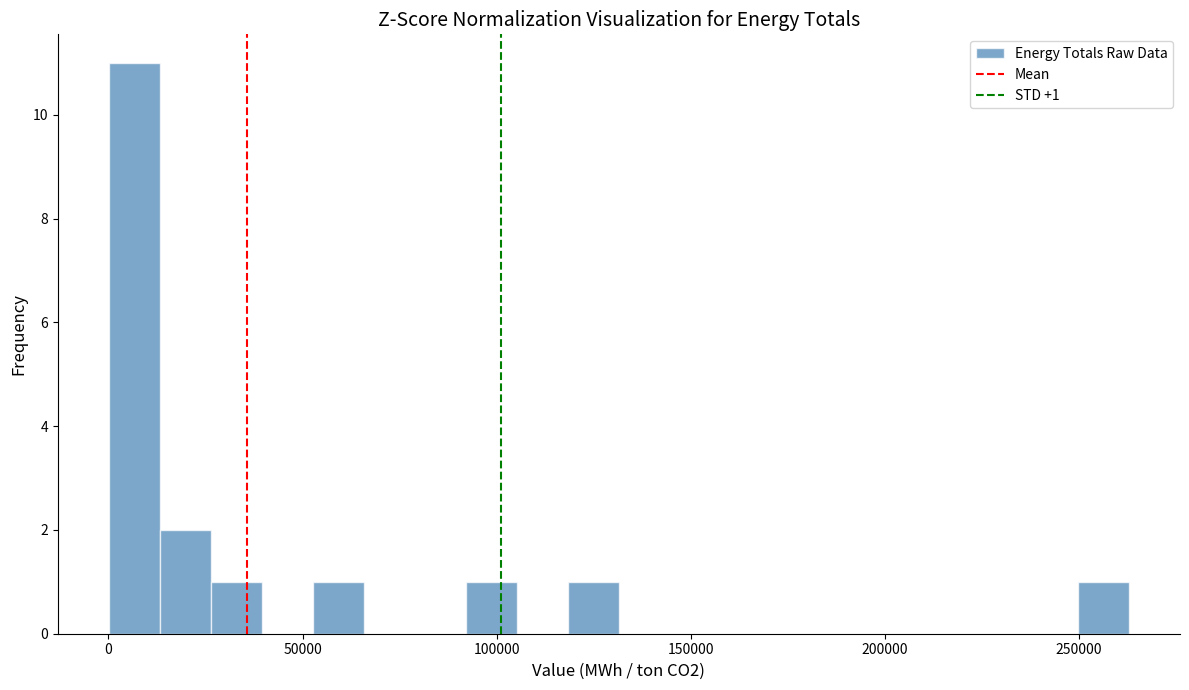

Read against the x-axis, roughly where is the centre of the tallest bar?

5000